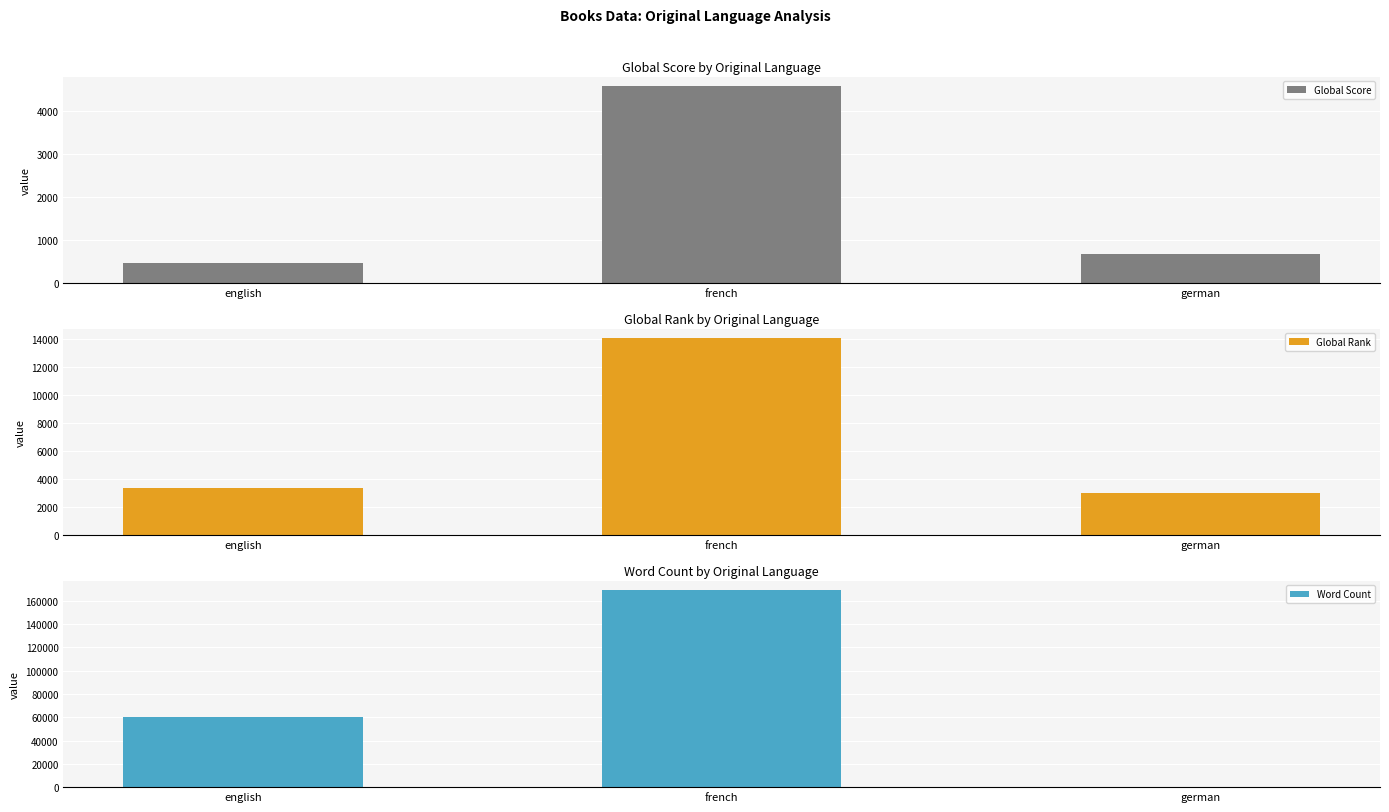

What is the difference between the Word Count values at french and german?

169000